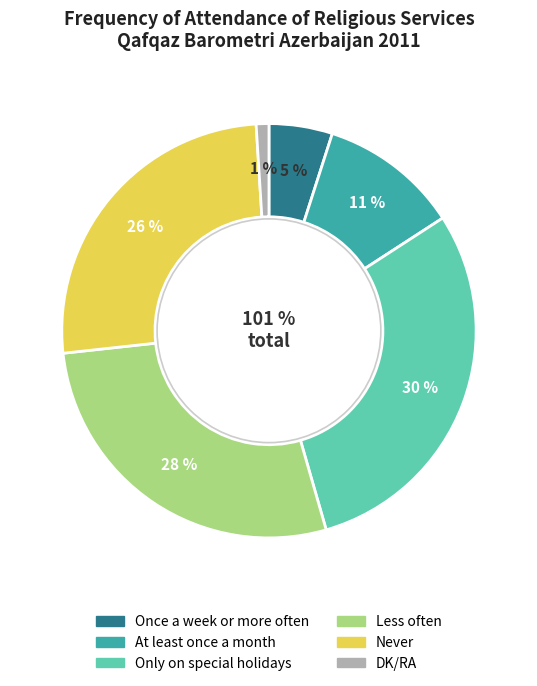

To the nearest percent, what is the combined percentage of DK/RA and Less often?

29%